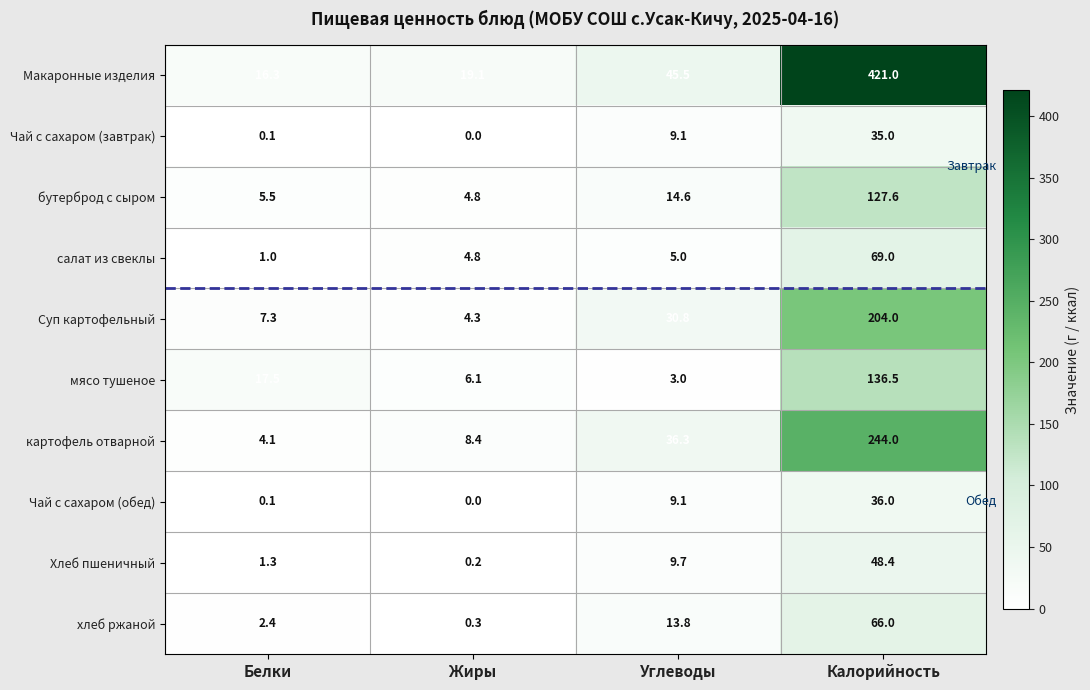

Is it true that бутерброд с сыром equals 14.6 at Углеводы?

True